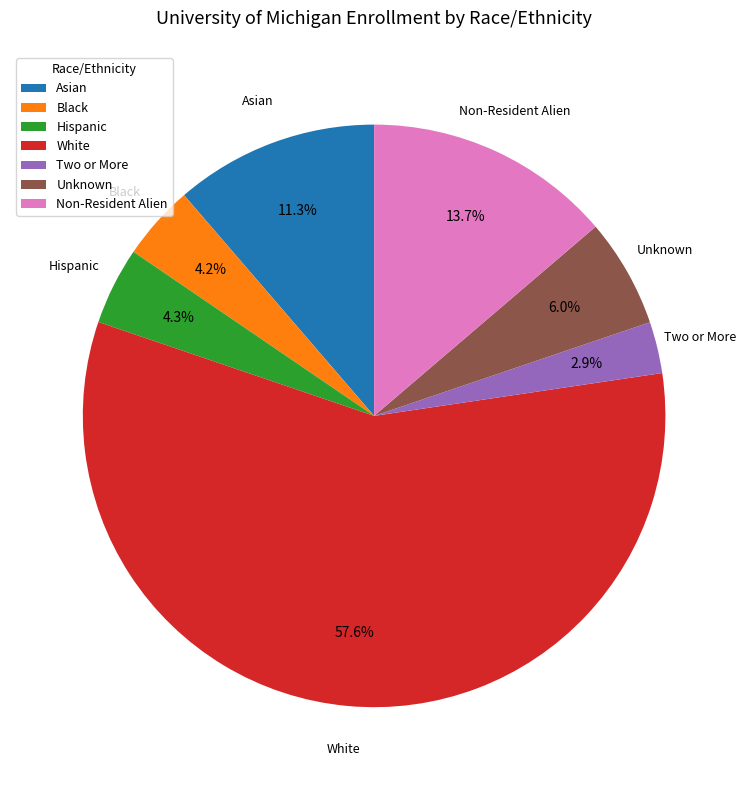

What percentage do White and Unknown together represent?

63.6%